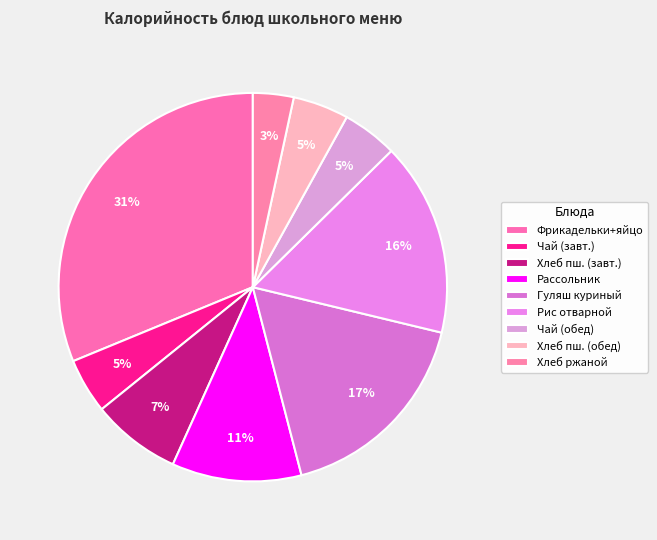

True or false: Хлеб ржаной accounts for 3% of the total.

True